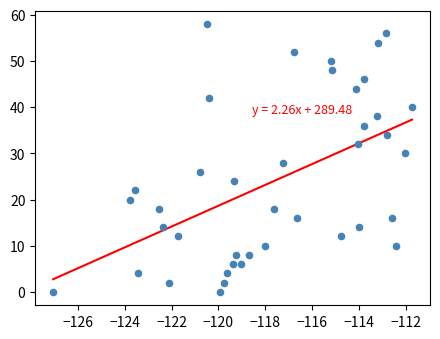

What is the range of Y values (max minus min)?

58